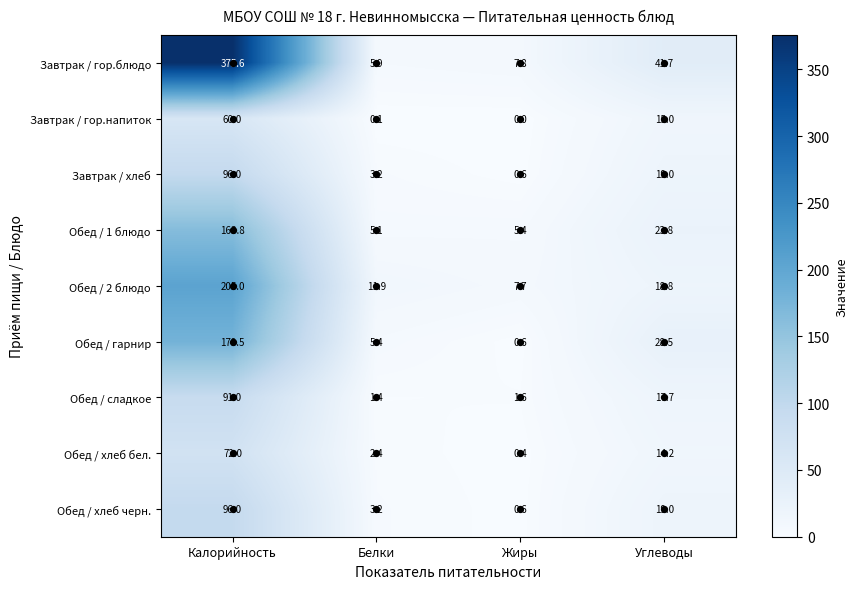

True or false: Обед / хлеб бел. has a value of 0.7 at Жиры.

False